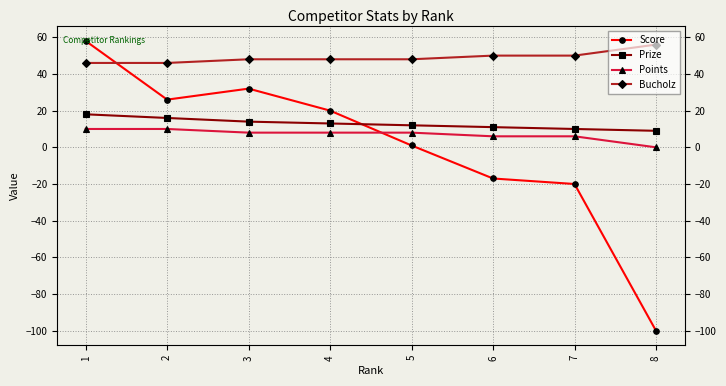

Rank the series at 6 from lowest to highest value.

Score, Points, Prize, Bucholz